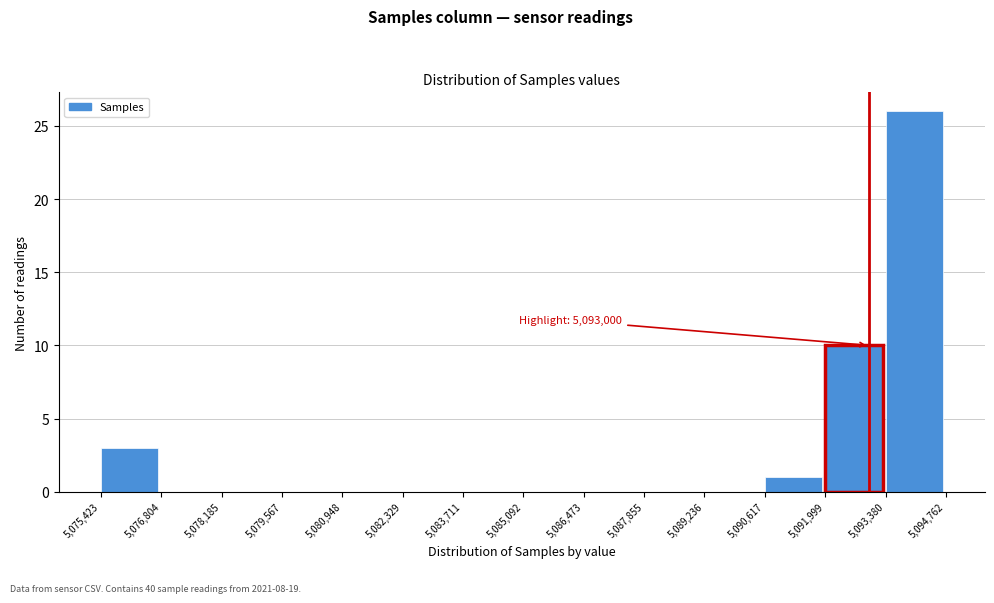

Over which range of the x-axis is the bar tallest?

5,093,380 to 5,094,762